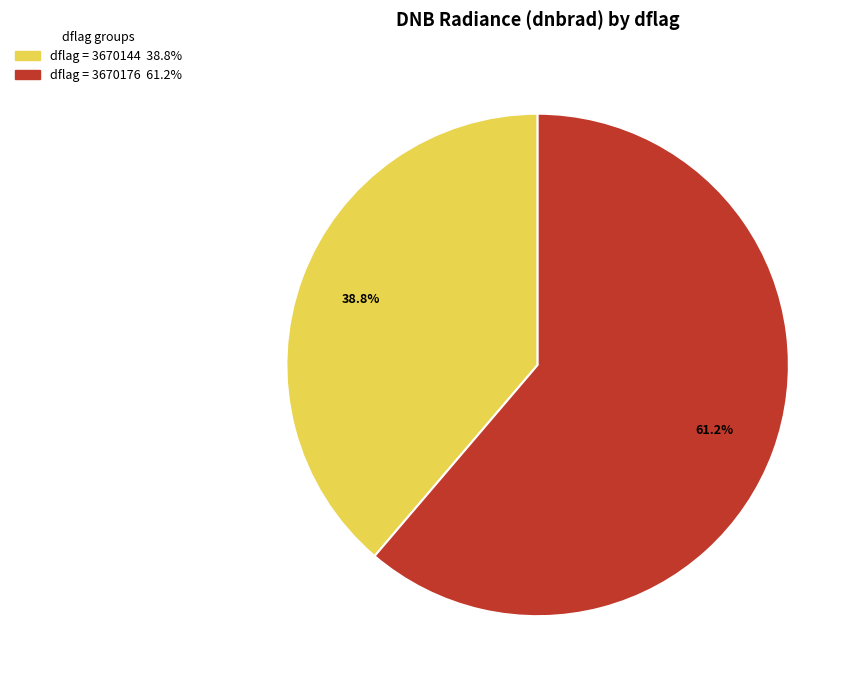

Does any single category account for the majority?

Yes